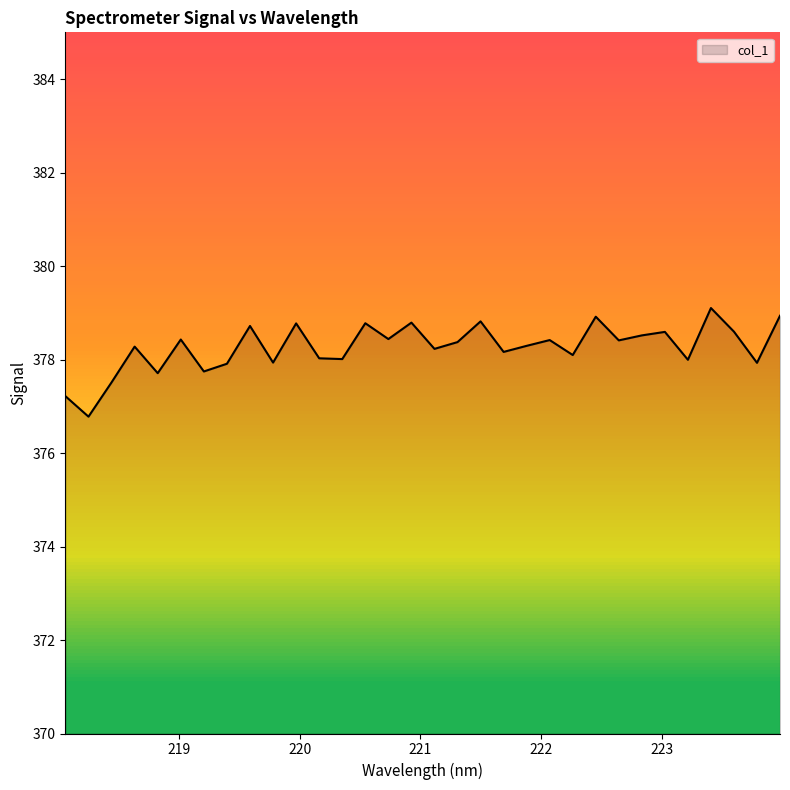

What is the maximum value shown in the chart?

379.1